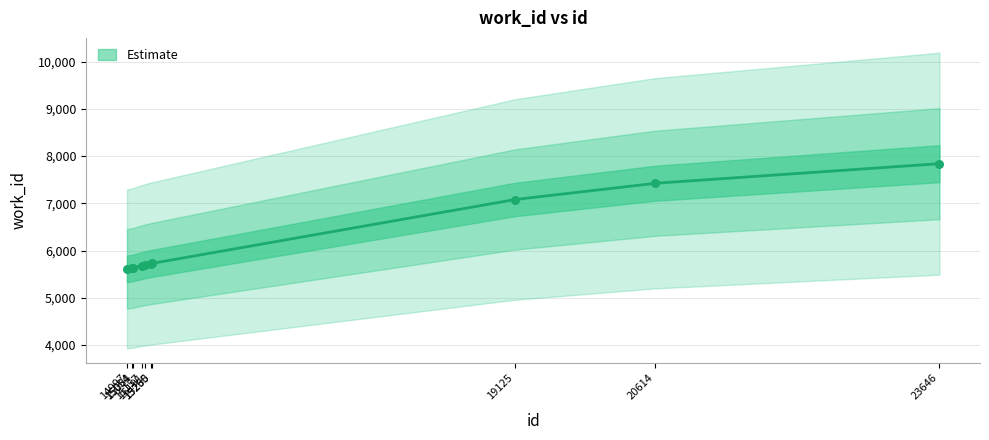

What is the change in value from 15260 to 23646?

+2114